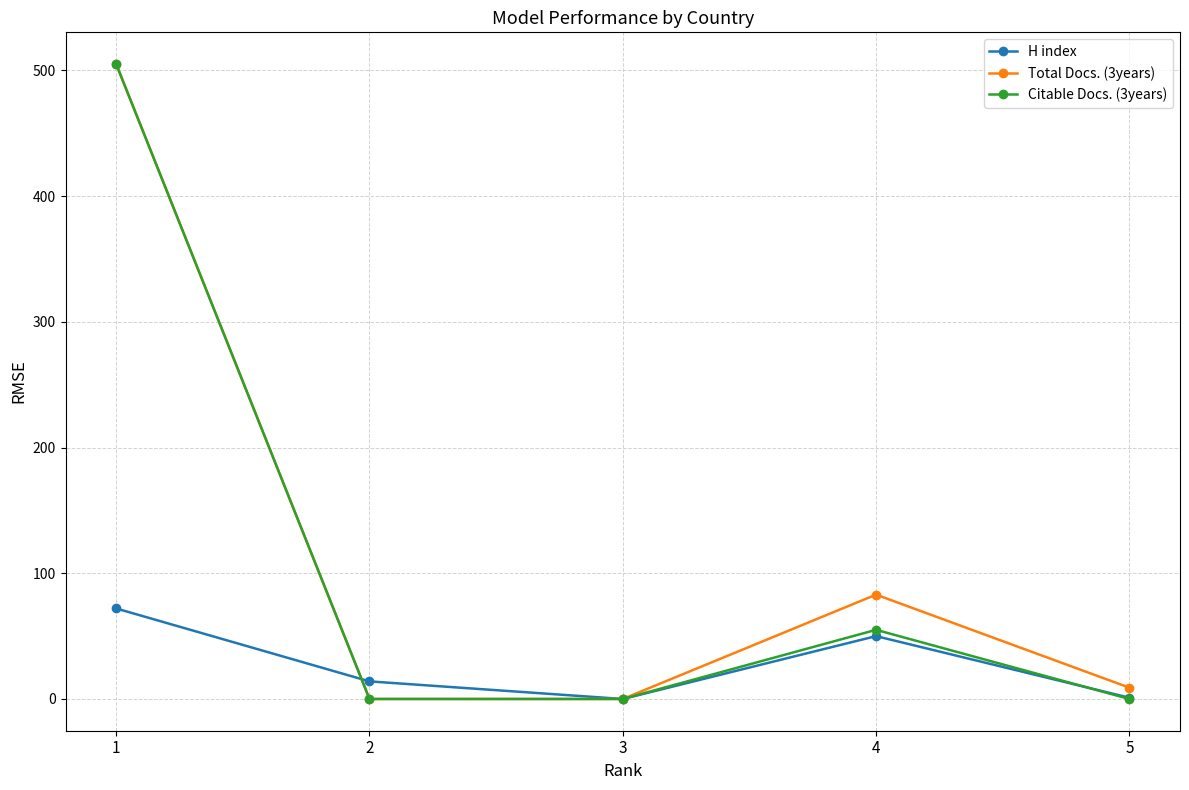

What are all the series names shown in the legend?

H index, Total Docs. (3years), Citable Docs. (3years)